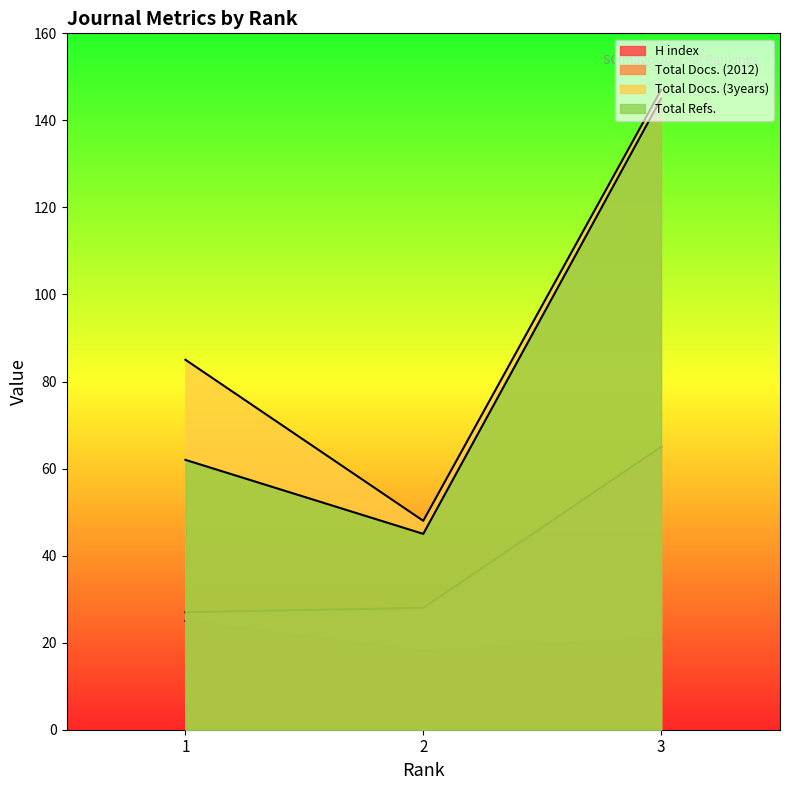

What is the maximum value shown in the chart?

147